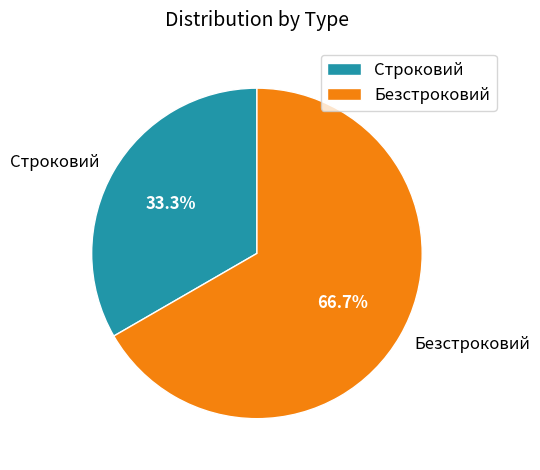

What is the largest slice in the pie chart?

Безстроковий